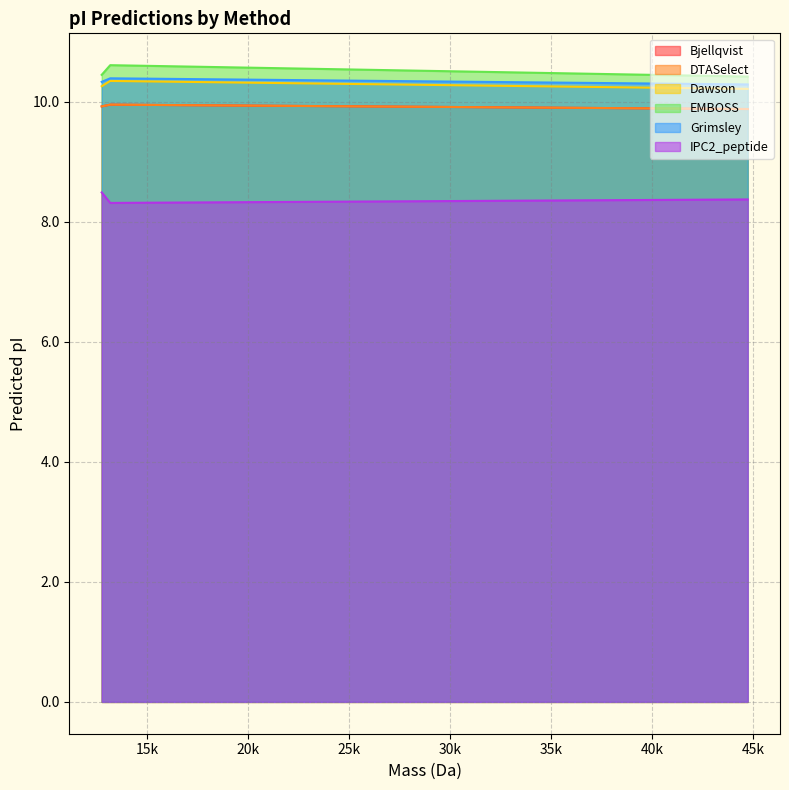

At how many categories does at least one series exceed 9?

3